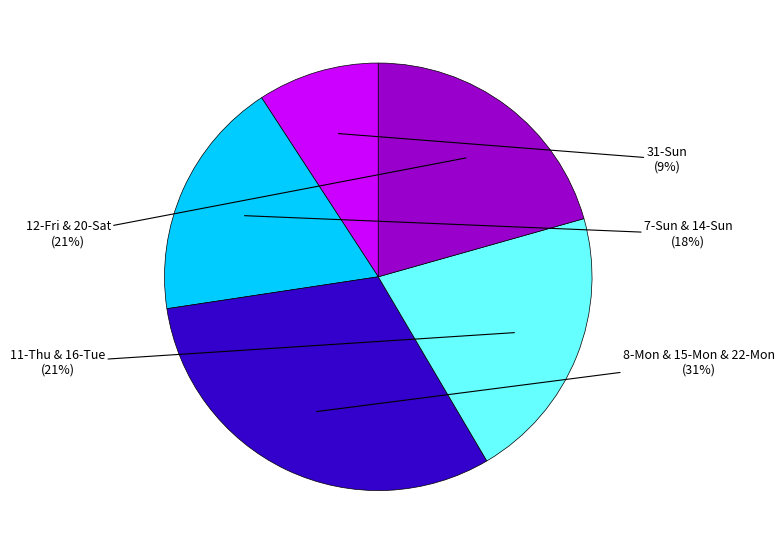

To the nearest percent, what is the difference between the largest and smallest slice percentages?

22%